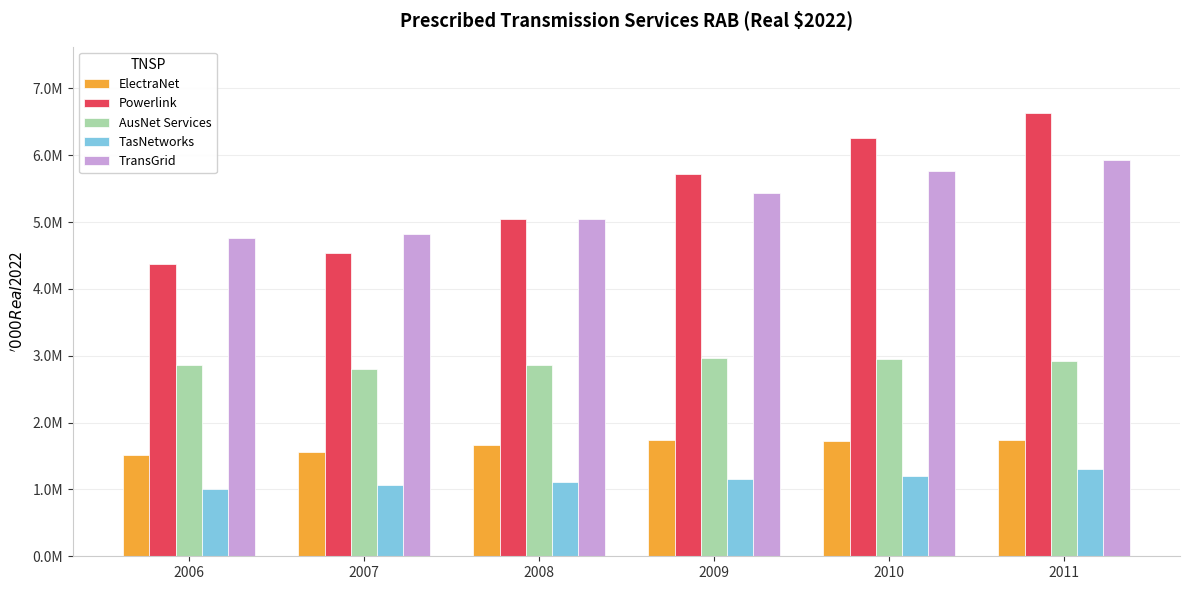

What is the average value of the ElectraNet series?

1659790.2